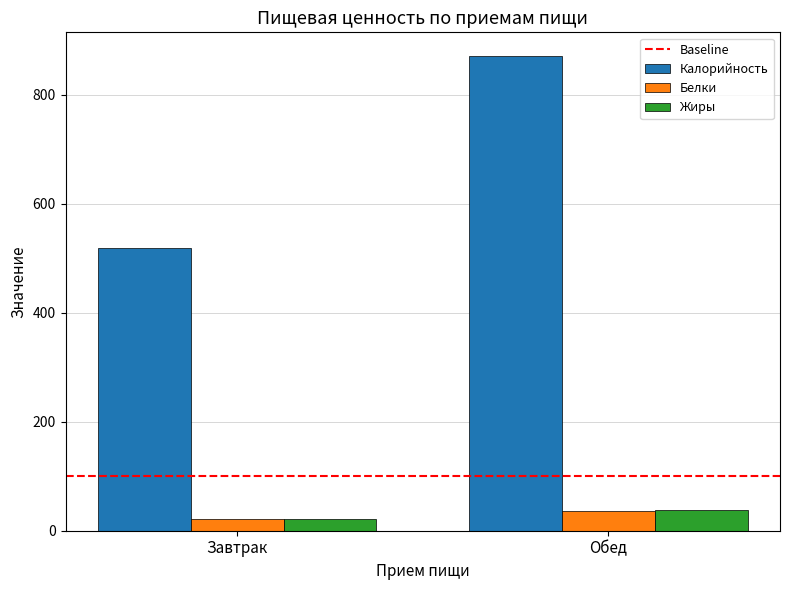

What is the label of the 2nd bar from the right?

Завтрак